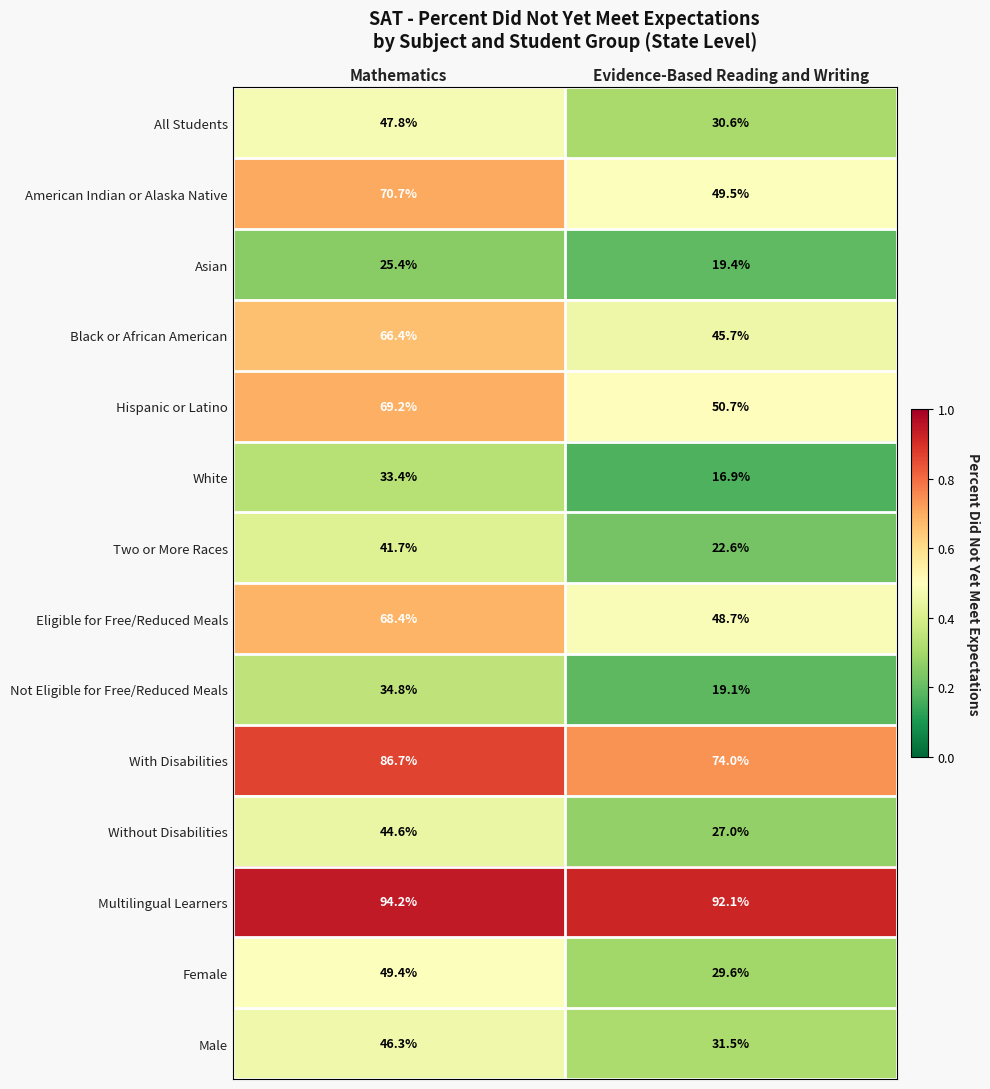

Reading left to right, transcribe all the data shown in this chart.

All Students: Mathematics=47.8	Evidence-Based Reading and Writing=30.6
American Indian or Alaska Native: Mathematics=70.7	Evidence-Based Reading and Writing=49.5
Asian: Mathematics=25.4	Evidence-Based Reading and Writing=19.4
Black or African American: Mathematics=66.4	Evidence-Based Reading and Writing=45.7
Hispanic or Latino: Mathematics=69.2	Evidence-Based Reading and Writing=50.7
White: Mathematics=33.4	Evidence-Based Reading and Writing=16.9
Two or More Races: Mathematics=41.7	Evidence-Based Reading and Writing=22.6
Eligible for Free/Reduced Meals: Mathematics=68.4	Evidence-Based Reading and Writing=48.7
Not Eligible for Free/Reduced Meals: Mathematics=34.8	Evidence-Based Reading and Writing=19.1
With Disabilities: Mathematics=86.7	Evidence-Based Reading and Writing=74.0
Without Disabilities: Mathematics=44.6	Evidence-Based Reading and Writing=27.0
Multilingual Learners: Mathematics=94.2	Evidence-Based Reading and Writing=92.1
Female: Mathematics=49.4	Evidence-Based Reading and Writing=29.6
Male: Mathematics=46.3	Evidence-Based Reading and Writing=31.5